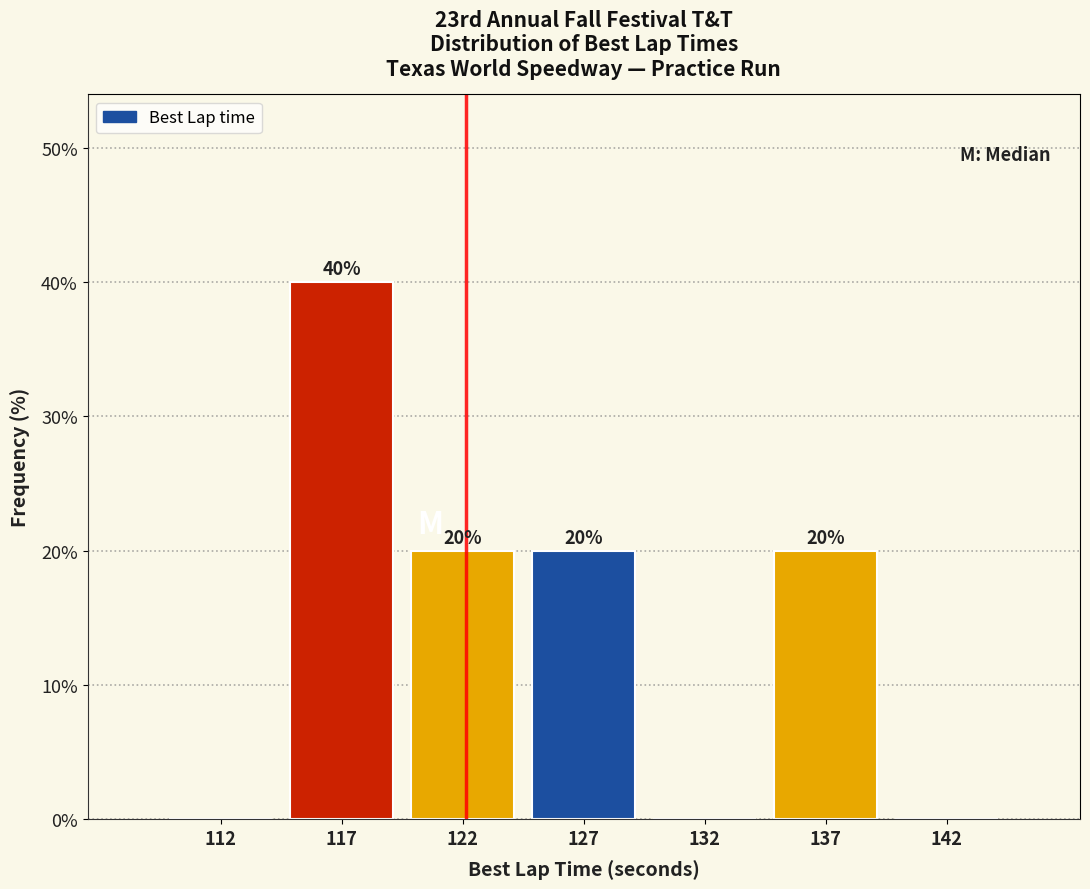

Reading left to right, transcribe all the data shown in this chart.

112=0	117=40	122=20	127=20	132=0	137=20	142=0